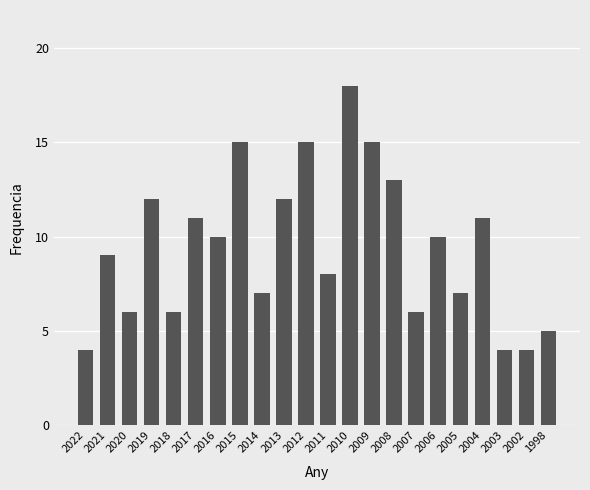

Is it true that the value at 2019 is 12?

True